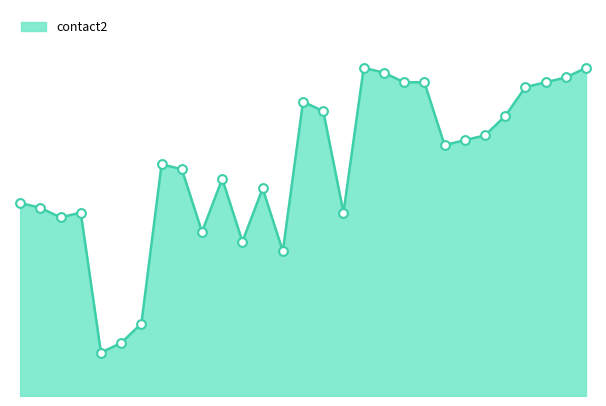

Does the chart have visible grid lines?

No